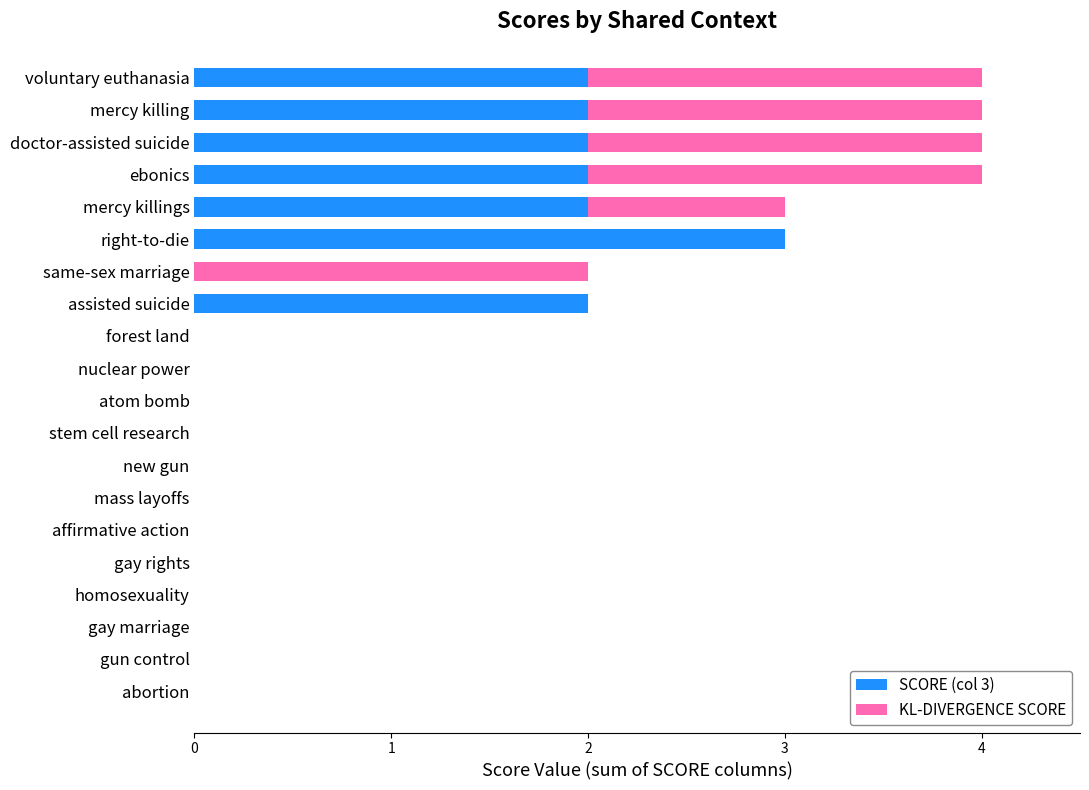

At which label does SCORE (col 3) reach its peak?

right-to-die